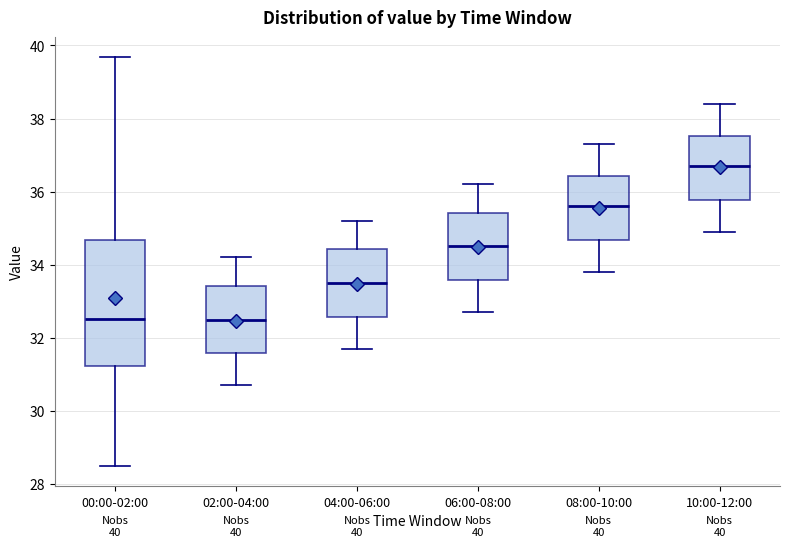

Comparing the boxes themselves (not the whiskers), which one is the tallest?

00:00-02:00